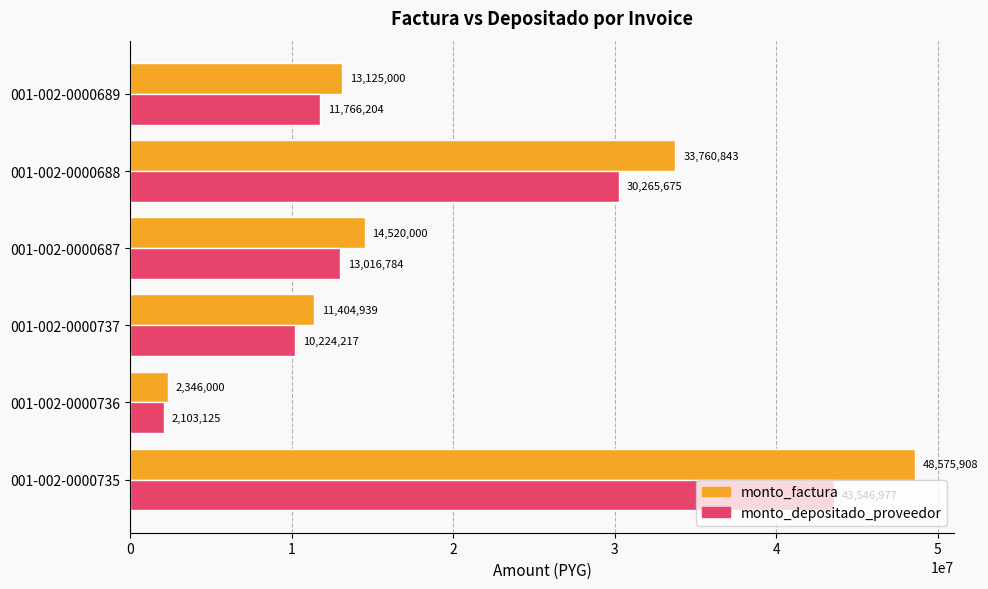

True or false: monto_depositado_proveedor has a value of 2103125 at 001-002-0000736.

True